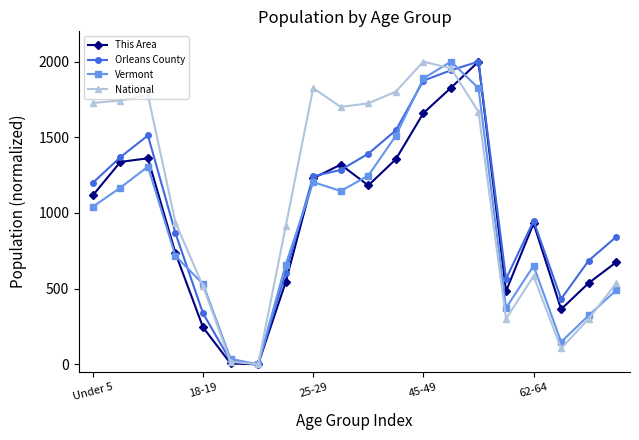

Rank the series by their average value, from lowest to highest.

Vermont, This Area, Orleans County, National